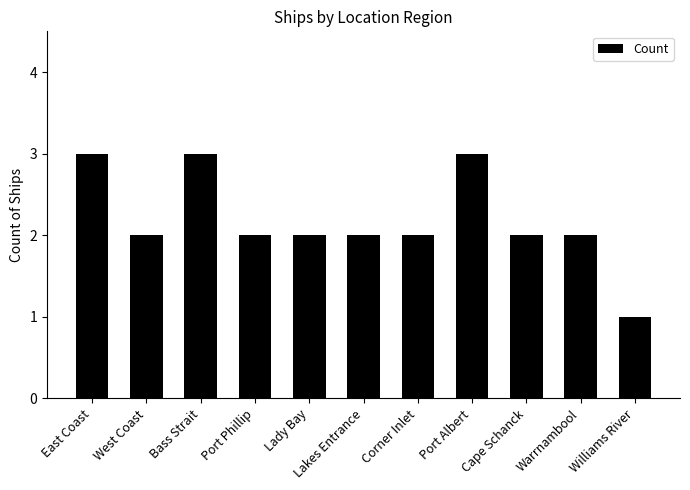

At which category does the chart reach its minimum across all series?

Williams River